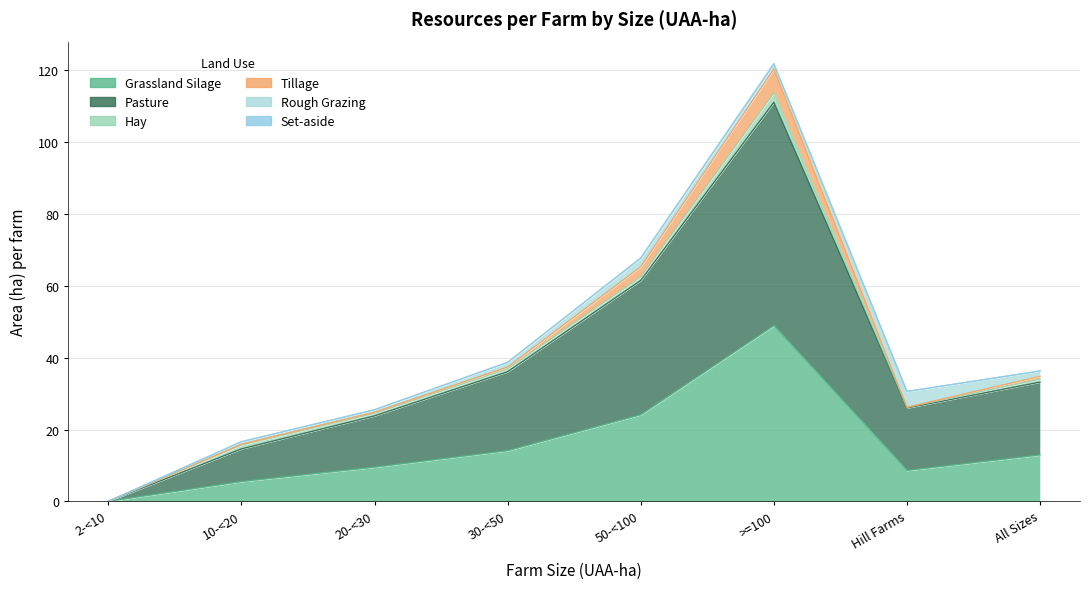

What is the difference between the maximum and second lowest values in the Hay series?

2.4